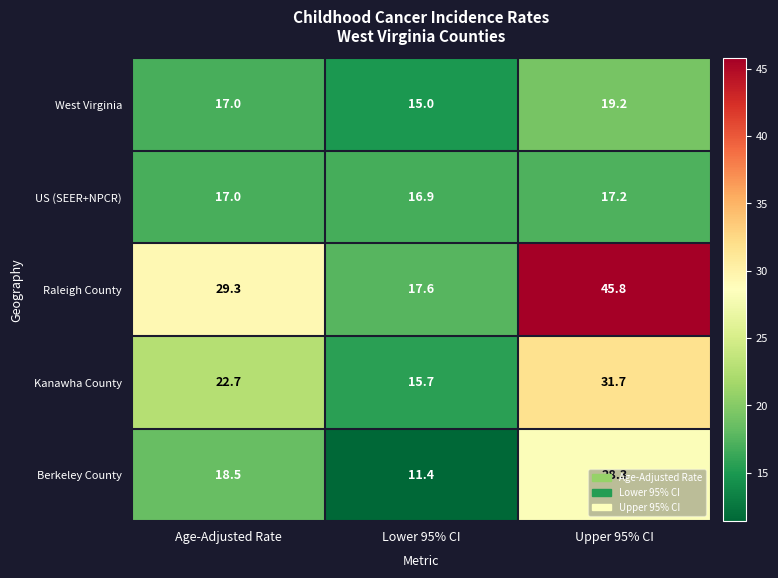

At which category does the chart reach its minimum across all series?

Lower 95% CI